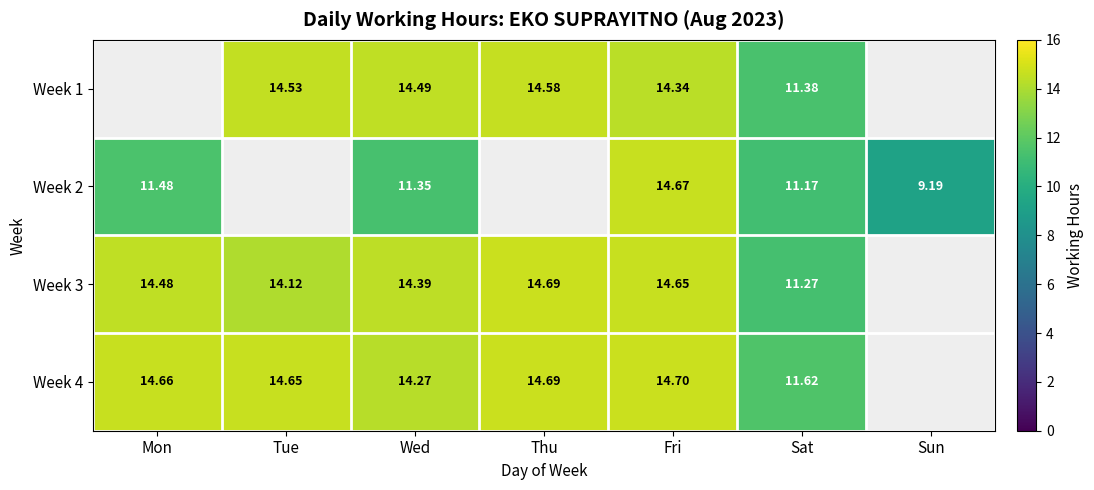

Which series changed the most between Wed and Fri?

Week 2